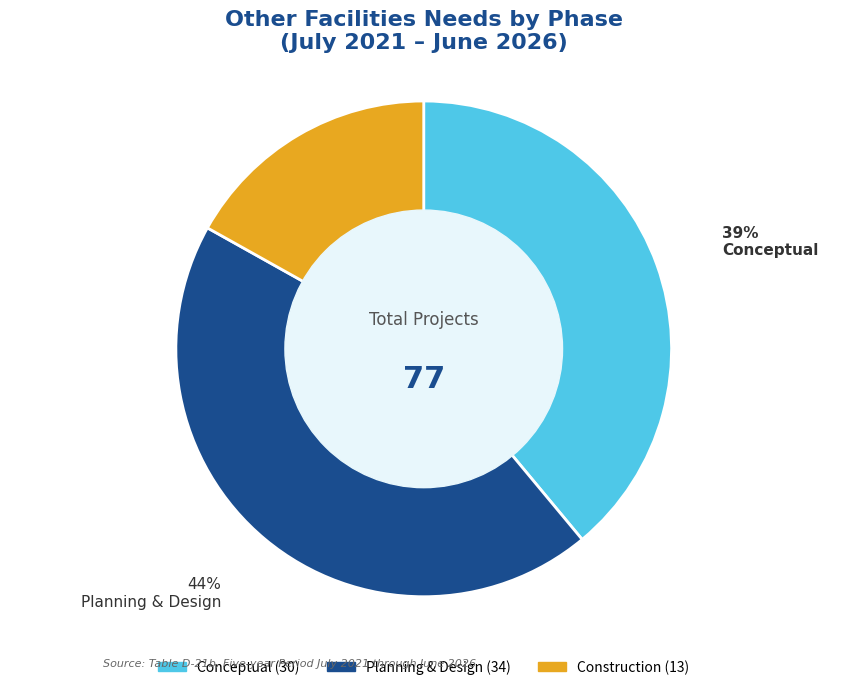

Does any single category account for the majority?

No